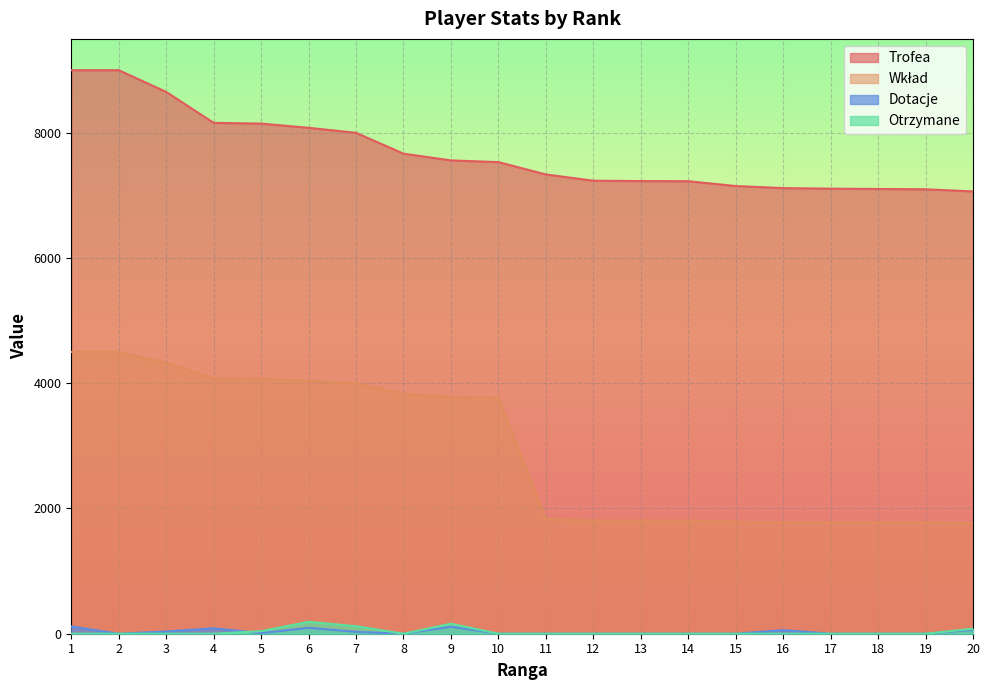

Reading left to right, transcribe all the data shown in this chart.

Trofea: 9000	9000	8653	8159	8147	8080	8000	7667	7559	7532	7335	7235	7229	7227	7150	7117	7108	7103	7098	7064
Wkład: 4500	4500	4326	4079	4073	4040	4000	3833	3779	3766	1833	1808	1807	1806	1787	1779	1777	1775	1774	1766
Dotacje: 116	0	36	86	10	94	30	0	112	0	0	0	0	0	0	58	0	0	0	61
Otrzymane: 0	0	0	0	41	190	120	0	160	0	0	0	0	0	0	0	0	0	0	80